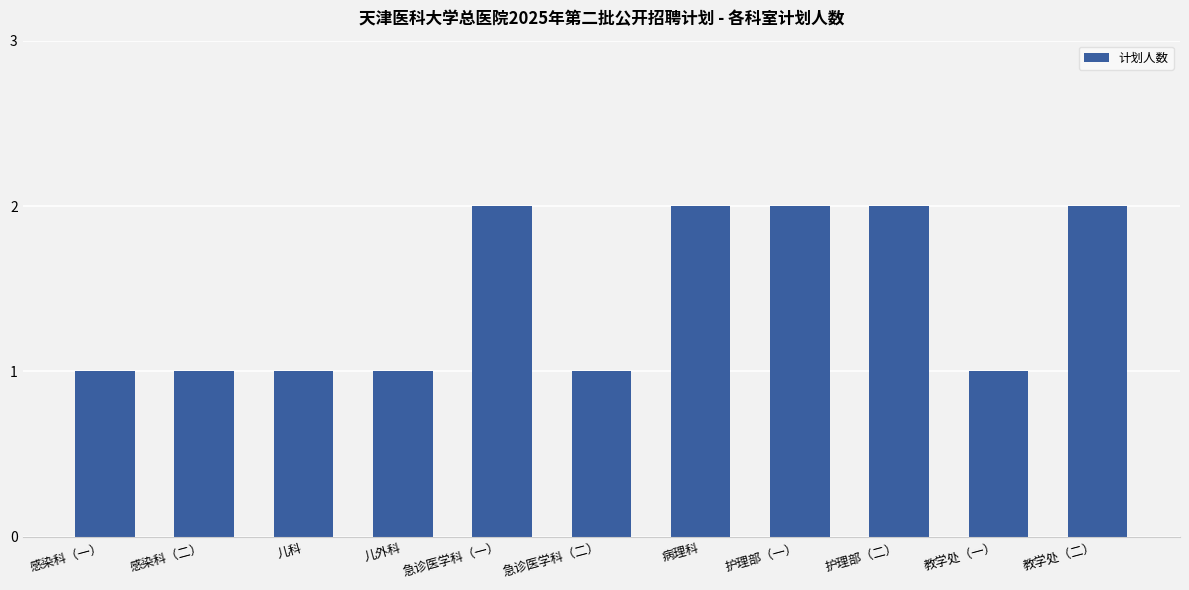

Count the number of categories in the chart.

11